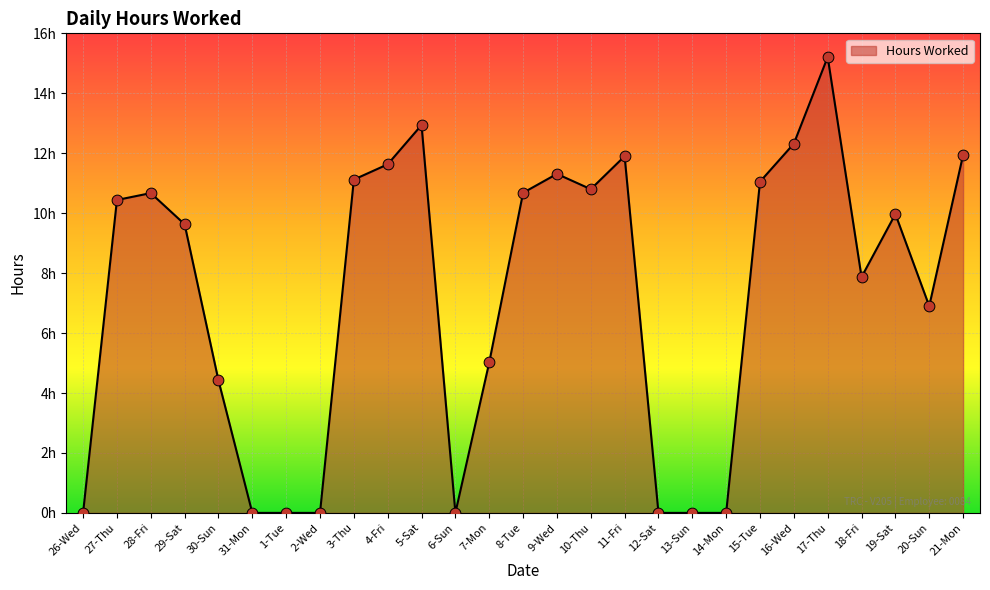

Does the chart have visible grid lines?

Yes